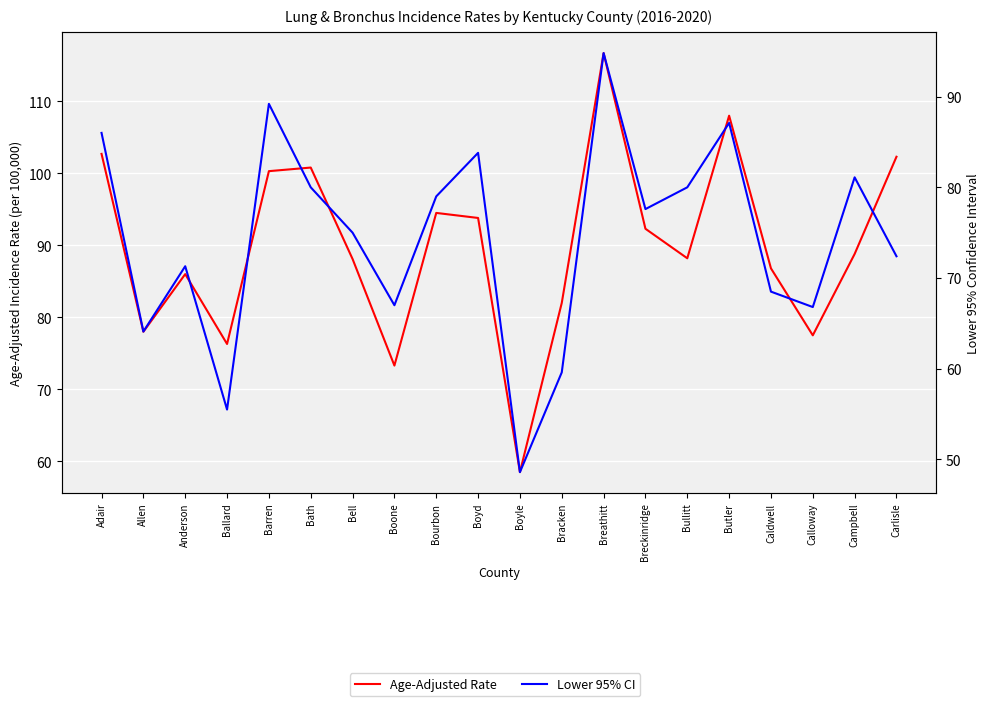

The Age-Adjusted Rate series shows 108.0 at Butler. True or false?

True